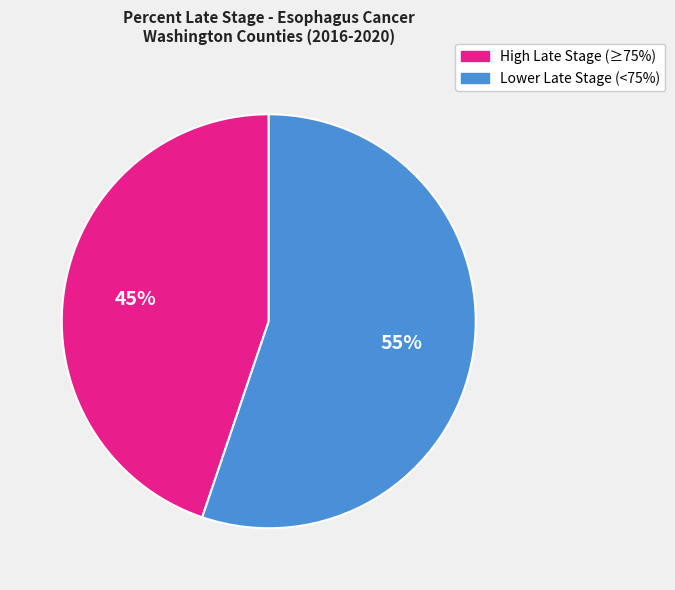

Is the sum of Lower Late Stage (<75%) and High Late Stage (≥75%) greater than half?

Yes